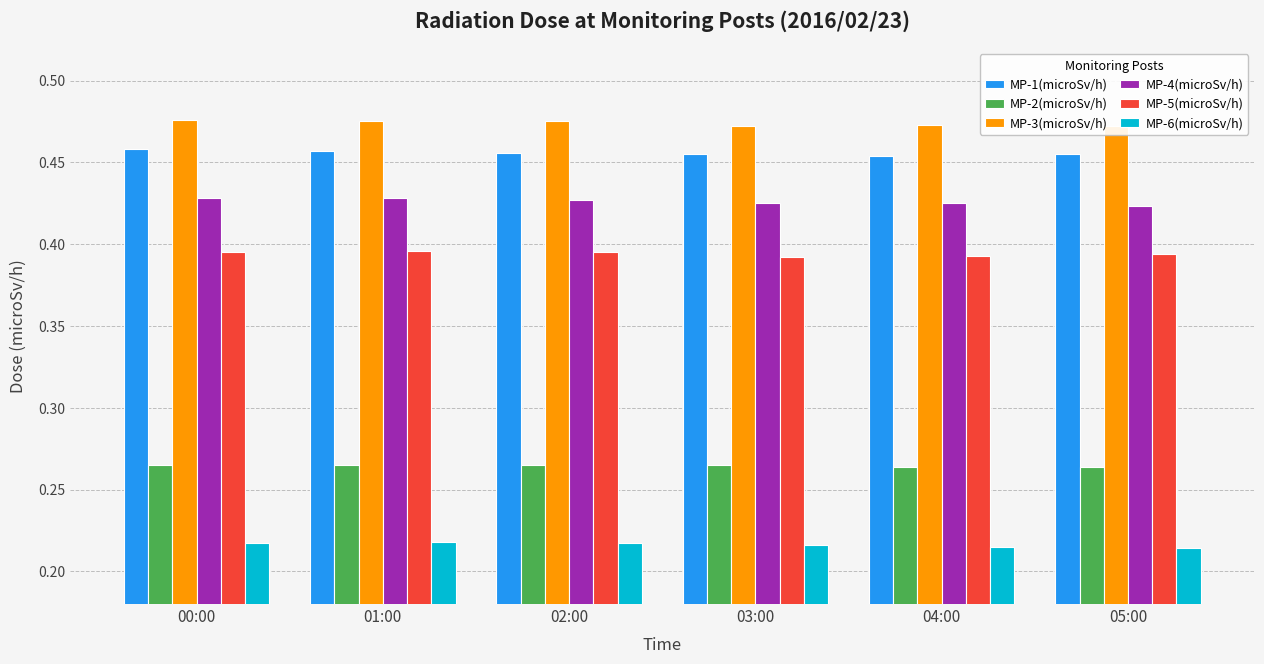

Between 04:00 and 02:00, which is larger?

02:00